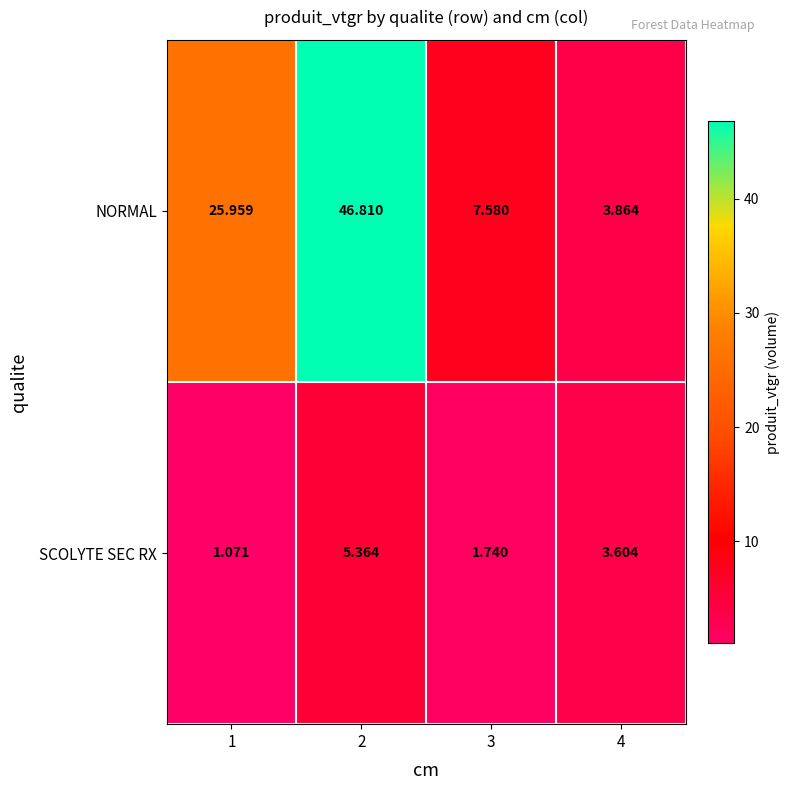

Which series changed the most between 3 and 4?

NORMAL